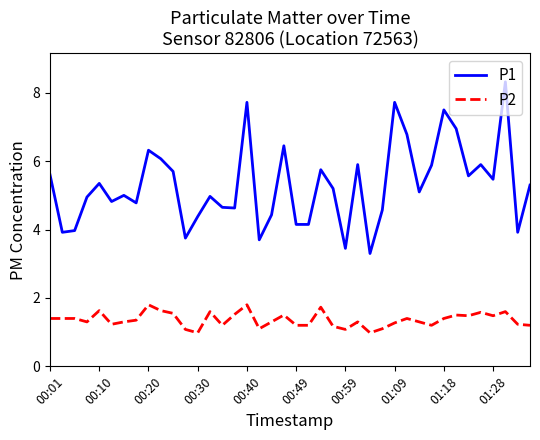

True or false: P2 and P1 cross at least once.

False